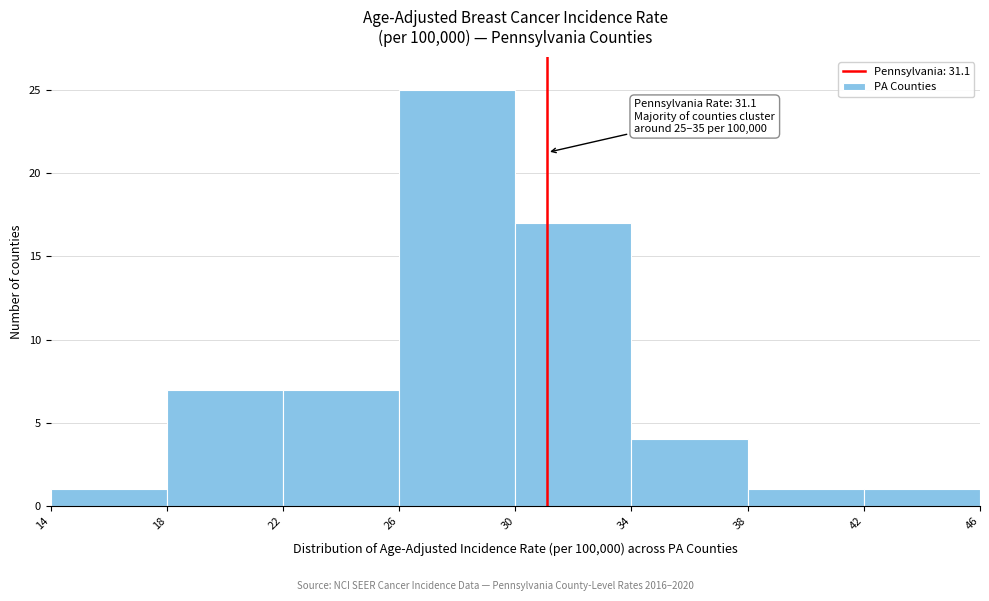

Which range on the x-axis has the tallest bar?

26 to 30